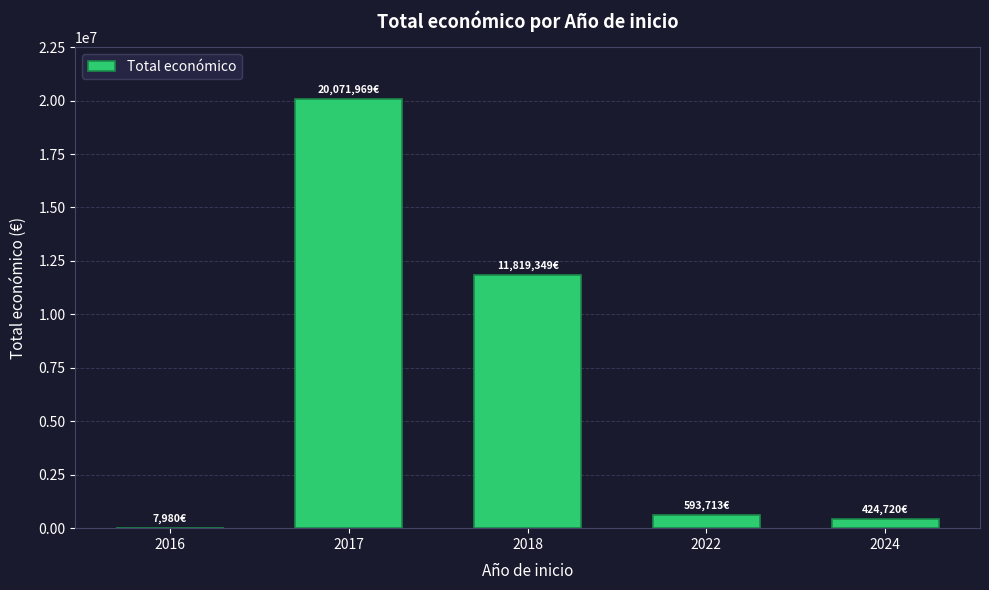

What is the maximum value shown in the chart?

20071969